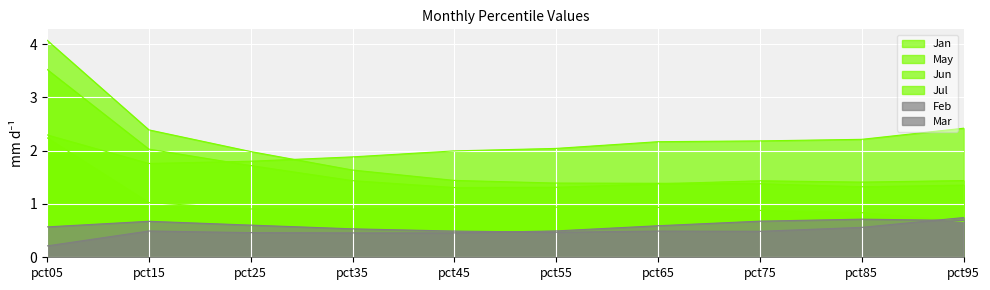

Reading left to right, what are all the values shown in this chart?

Jan: 4.1	2.4	2.0	1.6	1.4	1.4	1.4	1.4	1.3	1.4
Feb: 0.6	0.7	0.6	0.5	0.5	0.5	0.5	0.5	0.6	0.7
Mar: 0.2	0.5	0.5	0.5	0.5	0.5	0.6	0.7	0.7	0.7
May: 2.3	1.8	1.8	1.9	2.0	2.0	2.2	2.2	2.2	2.4
Jun: 2.2	1.0	0.9	0.9	0.9	0.9	0.9	0.9	0.8	0.7
Jul: 3.5	2.0	1.7	1.4	1.3	1.3	1.4	1.4	1.4	1.4